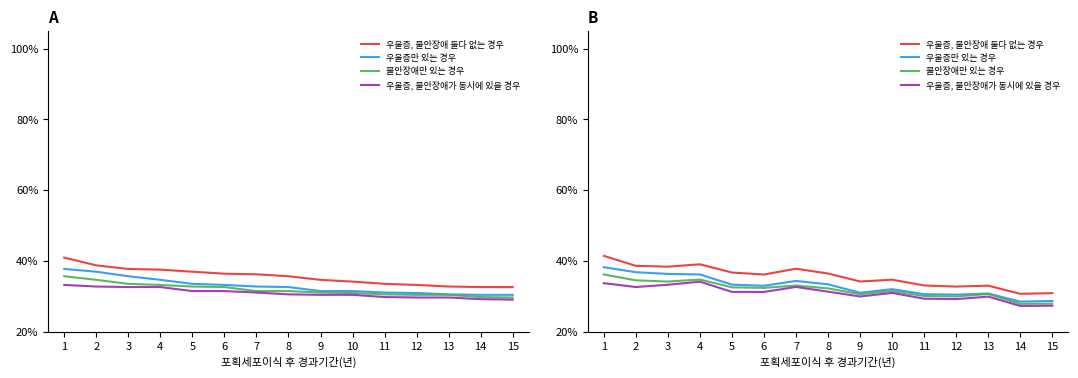

Does the chart have visible grid lines?

No